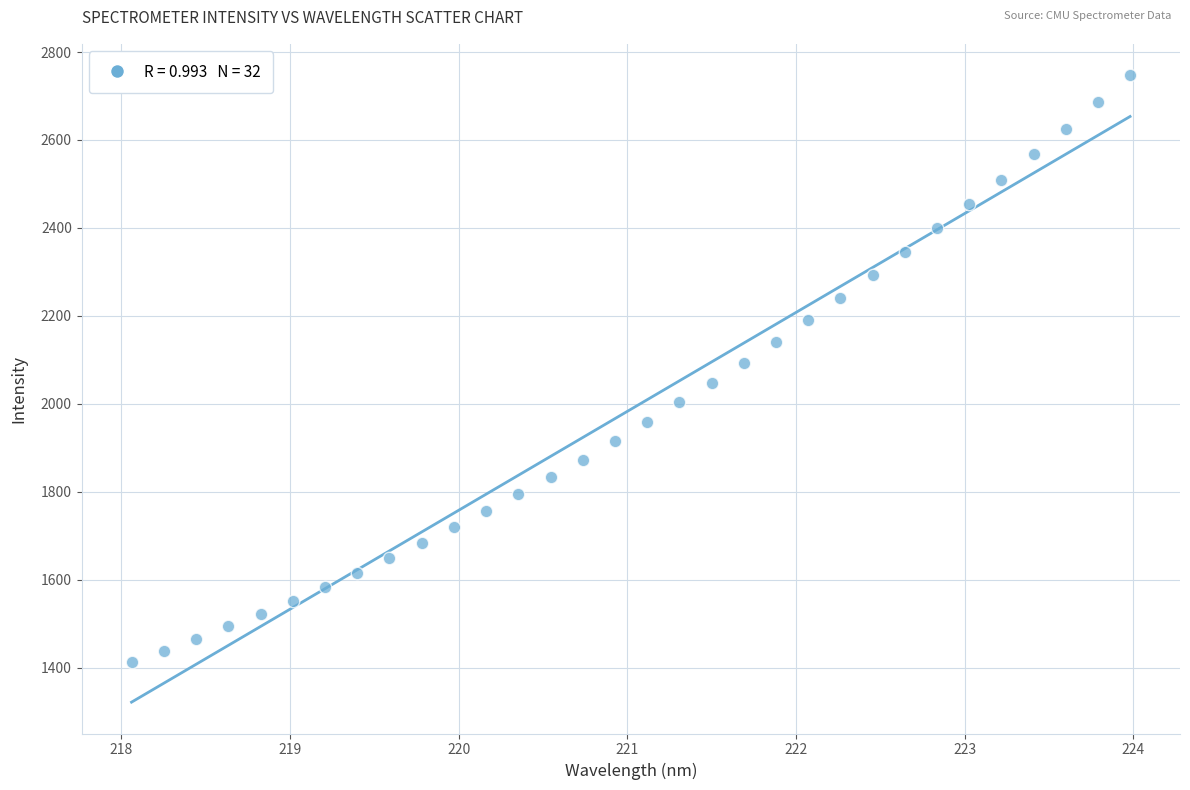

What is the range of Y values (max minus min)?

1334.8